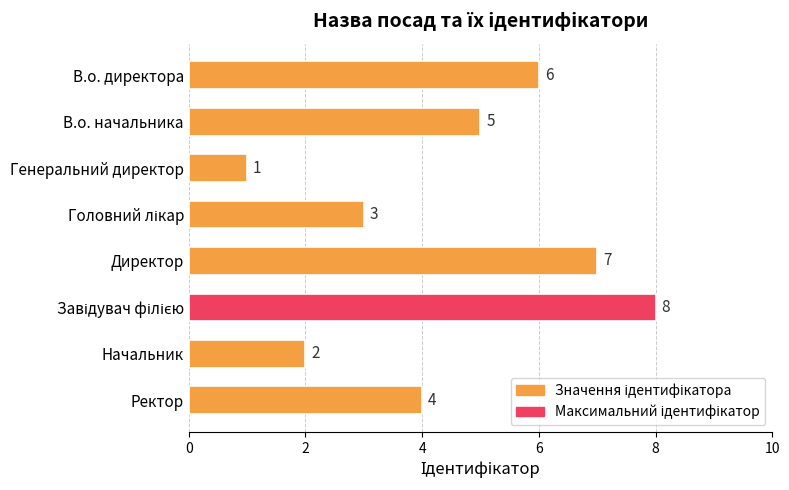

Reading top to bottom, extract all data points from this chart.

6	5	1	3	7	8	2	4